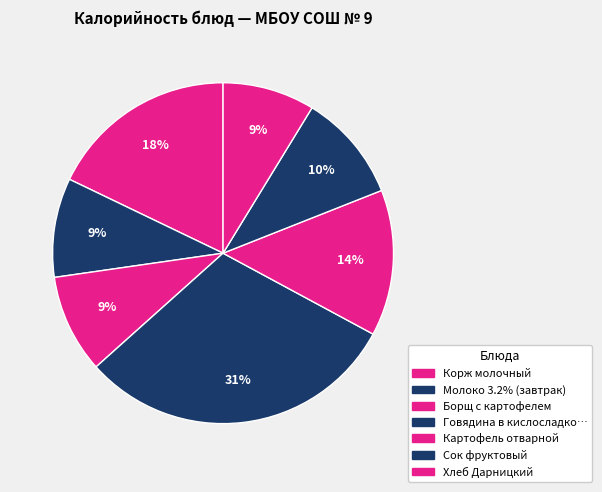

How many slices are in this pie chart?

7